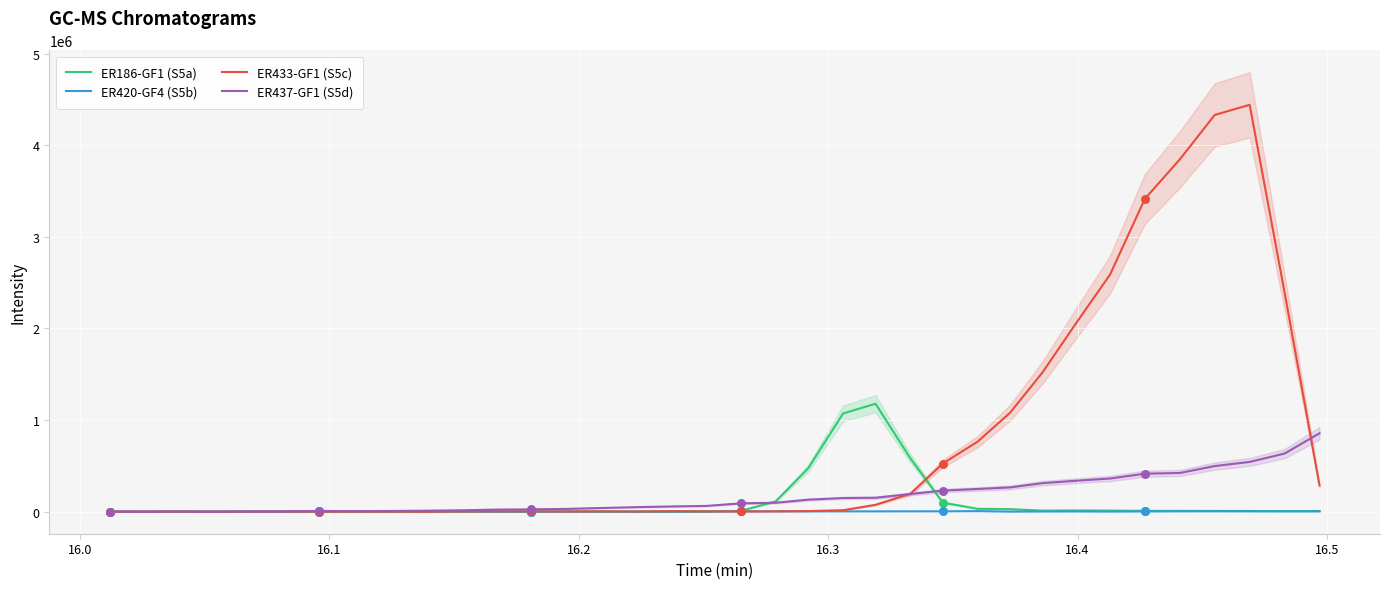

What are all the series names shown in the legend?

ER186-GF1 (S5a), ER420-GF4 (S5b), ER433-GF1 (S5c), ER437-GF1 (S5d)